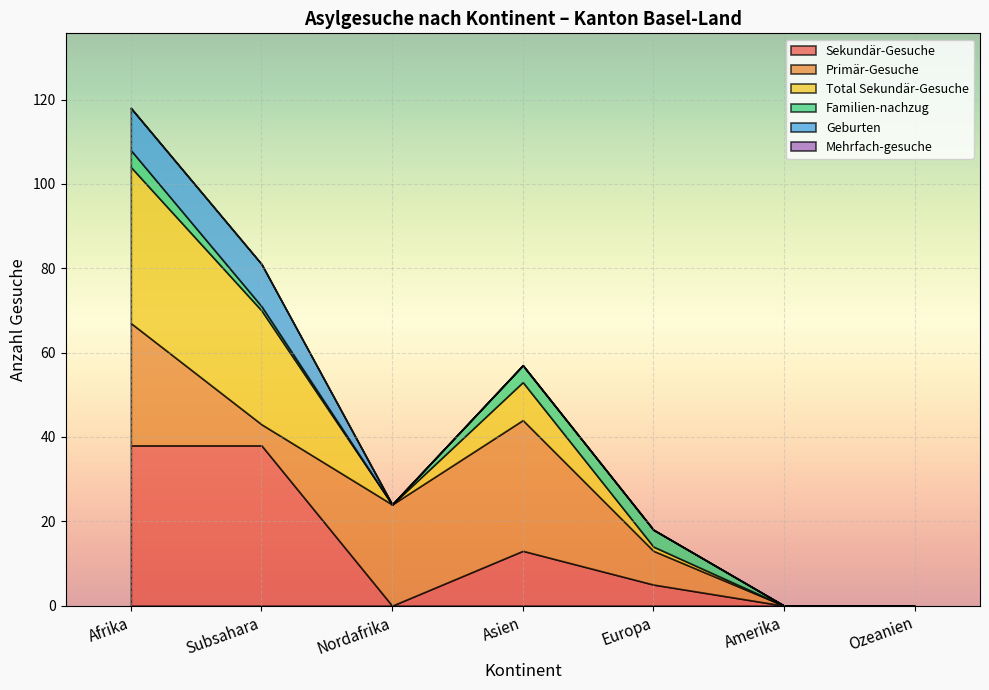

At which label is Sekundär-Gesuche closest to 19?

Asien